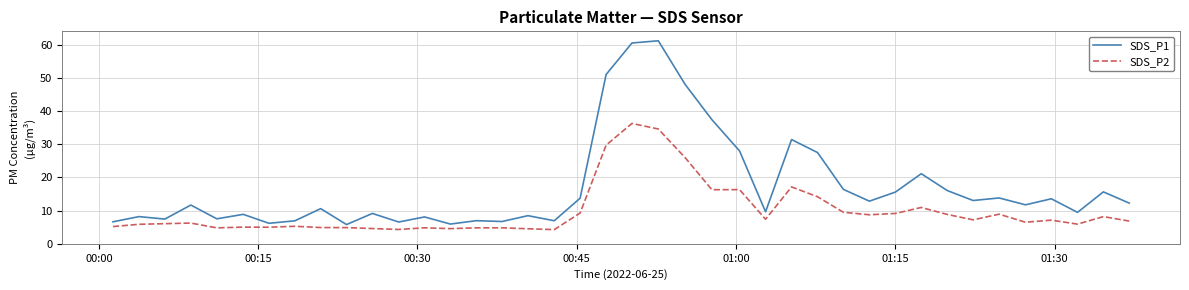

True or false: SDS_P2 and SDS_P1 intersect in this chart.

False